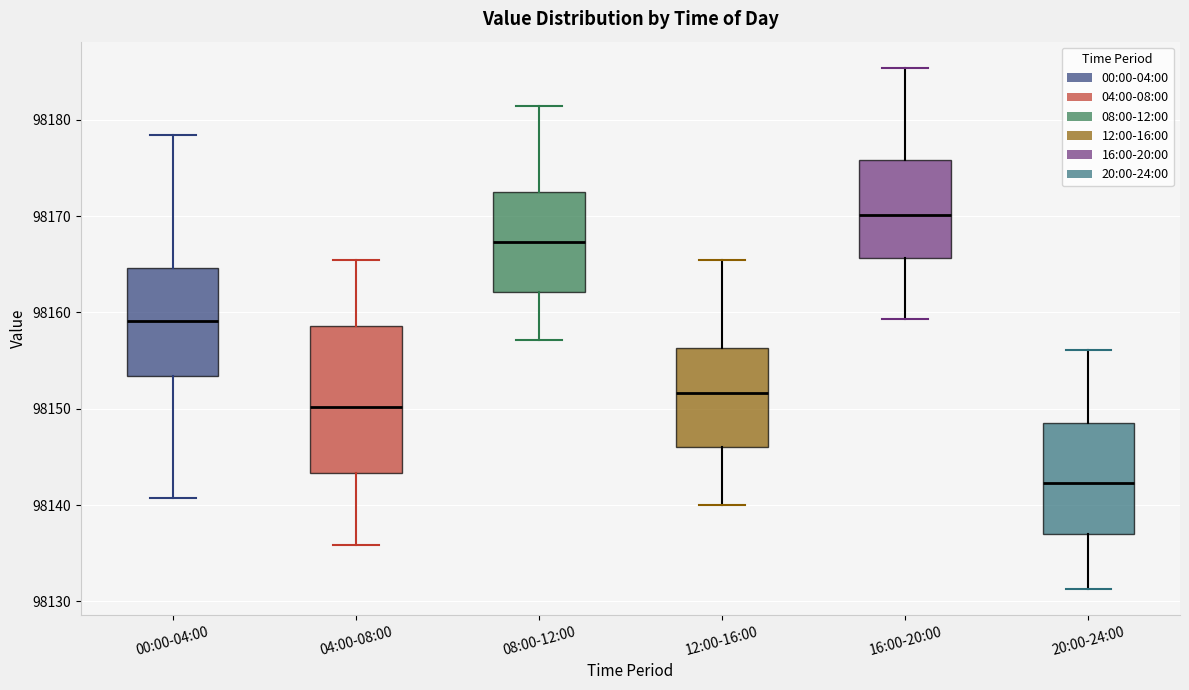

Reading left to right, read every box against the y-axis: the position of its median line, the range the box covers, and the ends of its whiskers. The values are not printed on the chart, so give them approximately, as read against the axis.

00:00-04:00: median 98159, box 98153 to 98165, whiskers 98141 to 98178
04:00-08:00: median 98150, box 98143 to 98159, whiskers 98136 to 98165
08:00-12:00: median 98167, box 98162 to 98173, whiskers 98157 to 98181
12:00-16:00: median 98152, box 98146 to 98156, whiskers 98140 to 98165
16:00-20:00: median 98170, box 98166 to 98176, whiskers 98159 to 98185
20:00-24:00: median 98142, box 98137 to 98149, whiskers 98131 to 98156